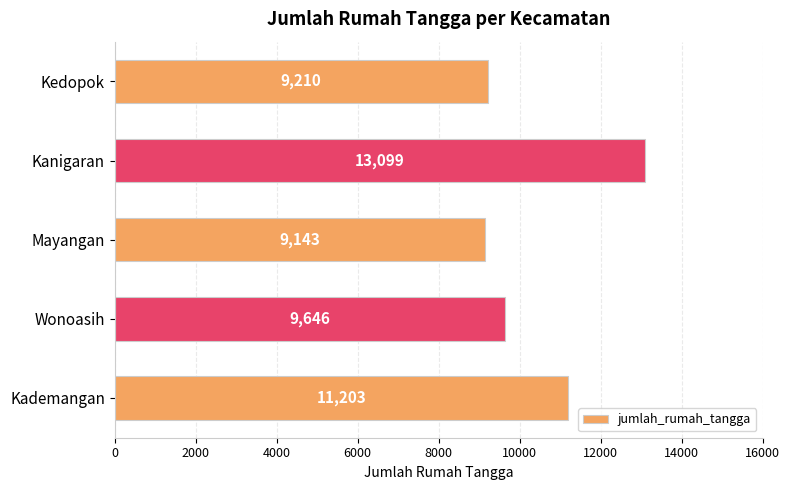

What is the sum of the values at Kedopok and Kademangan?

20413